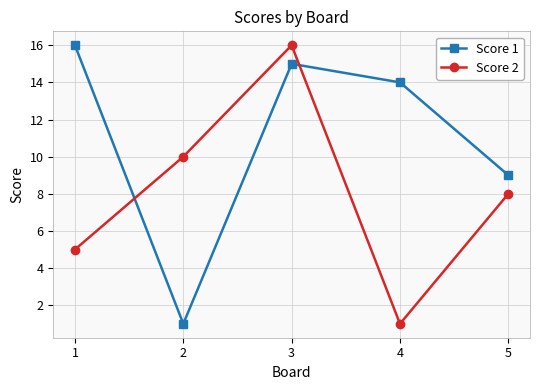

Is the value of Score 2 at 5 greater than the value of Score 1 at 2?

Yes